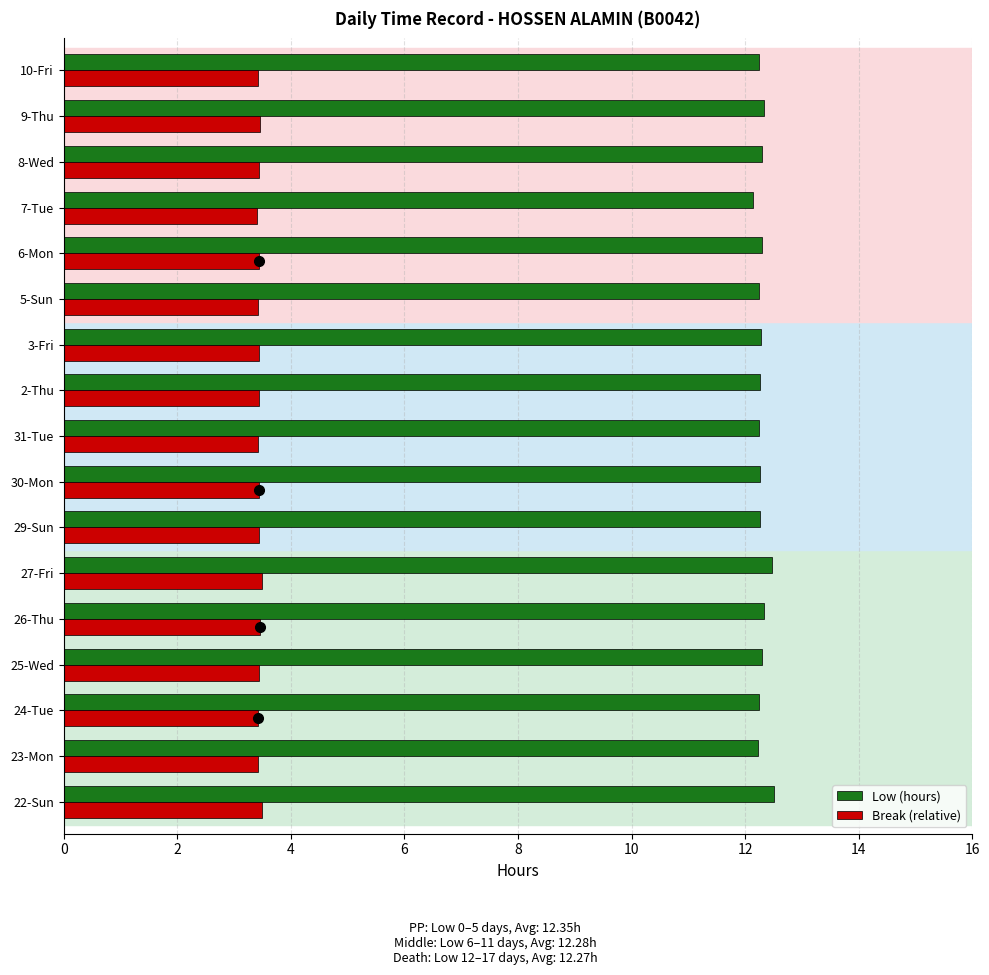

At how many categories does at least one series exceed 10?

17